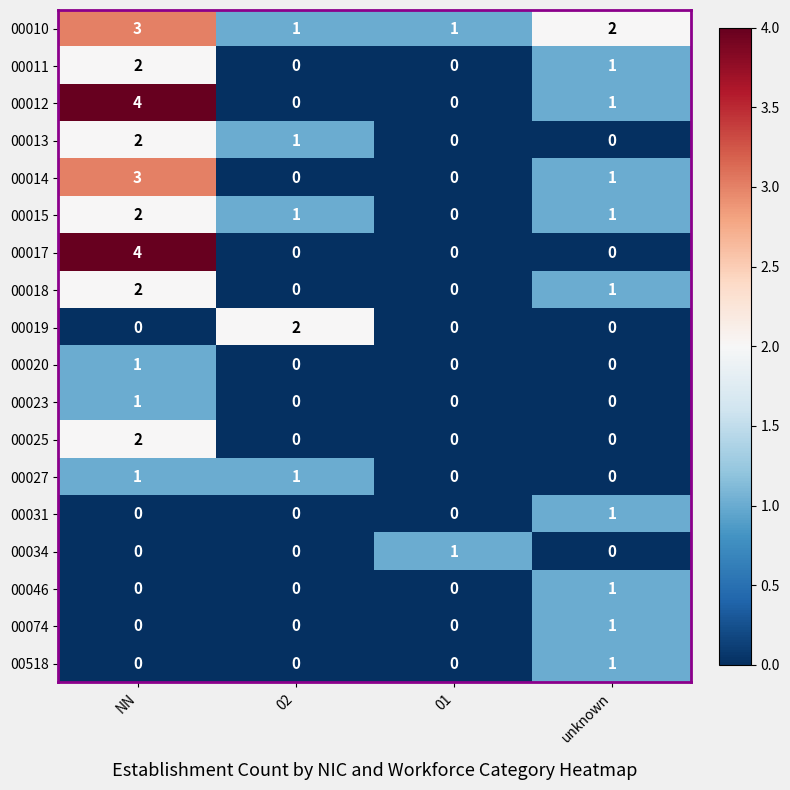

At which category is the sum across all series the highest?

NN